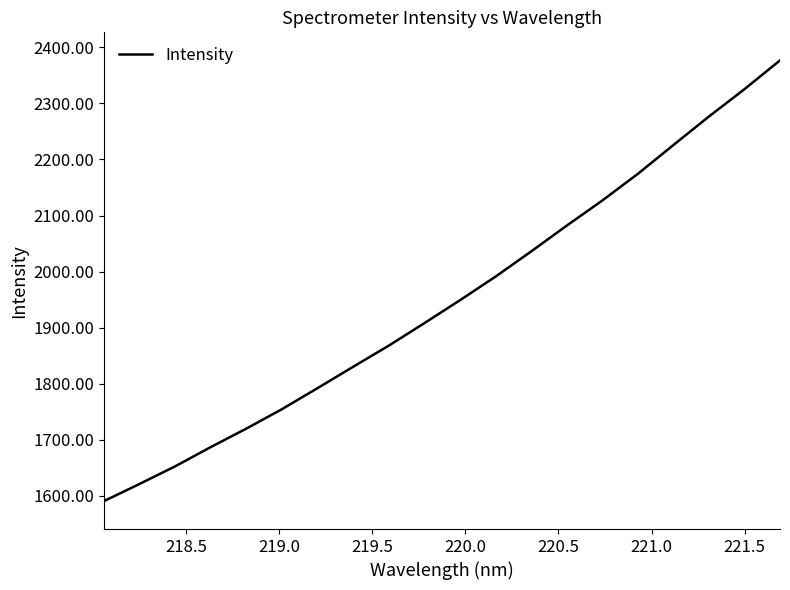

True or false: there are more than 1 points higher than both neighbors.

False